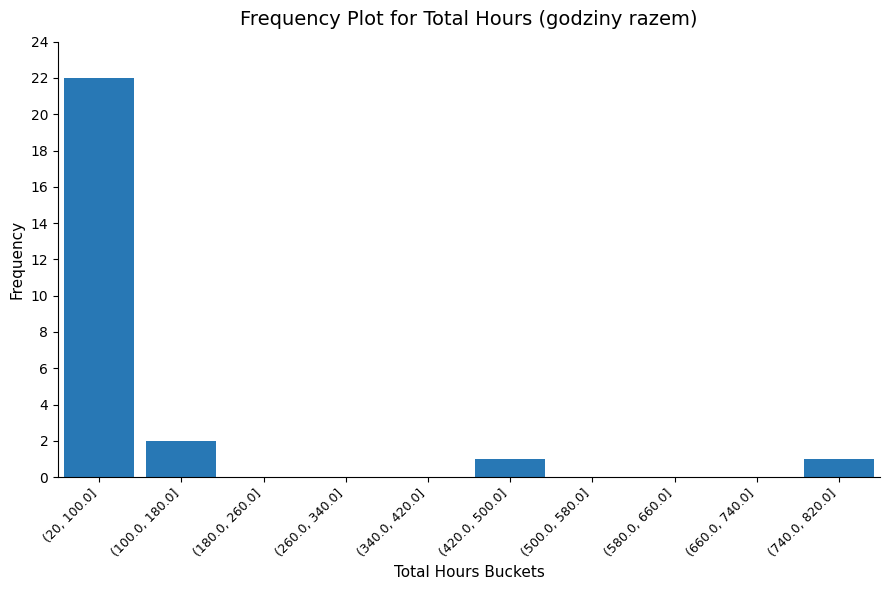

Reading right to left, transcribe all the data shown in this chart.

(740.0, 820.0]=1	(660.0, 740.0]=0	(580.0, 660.0]=0	(500.0, 580.0]=0	(420.0, 500.0]=1	(340.0, 420.0]=0	(260.0, 340.0]=0	(180.0, 260.0]=0	(100.0, 180.0]=2	(20, 100.0]=22